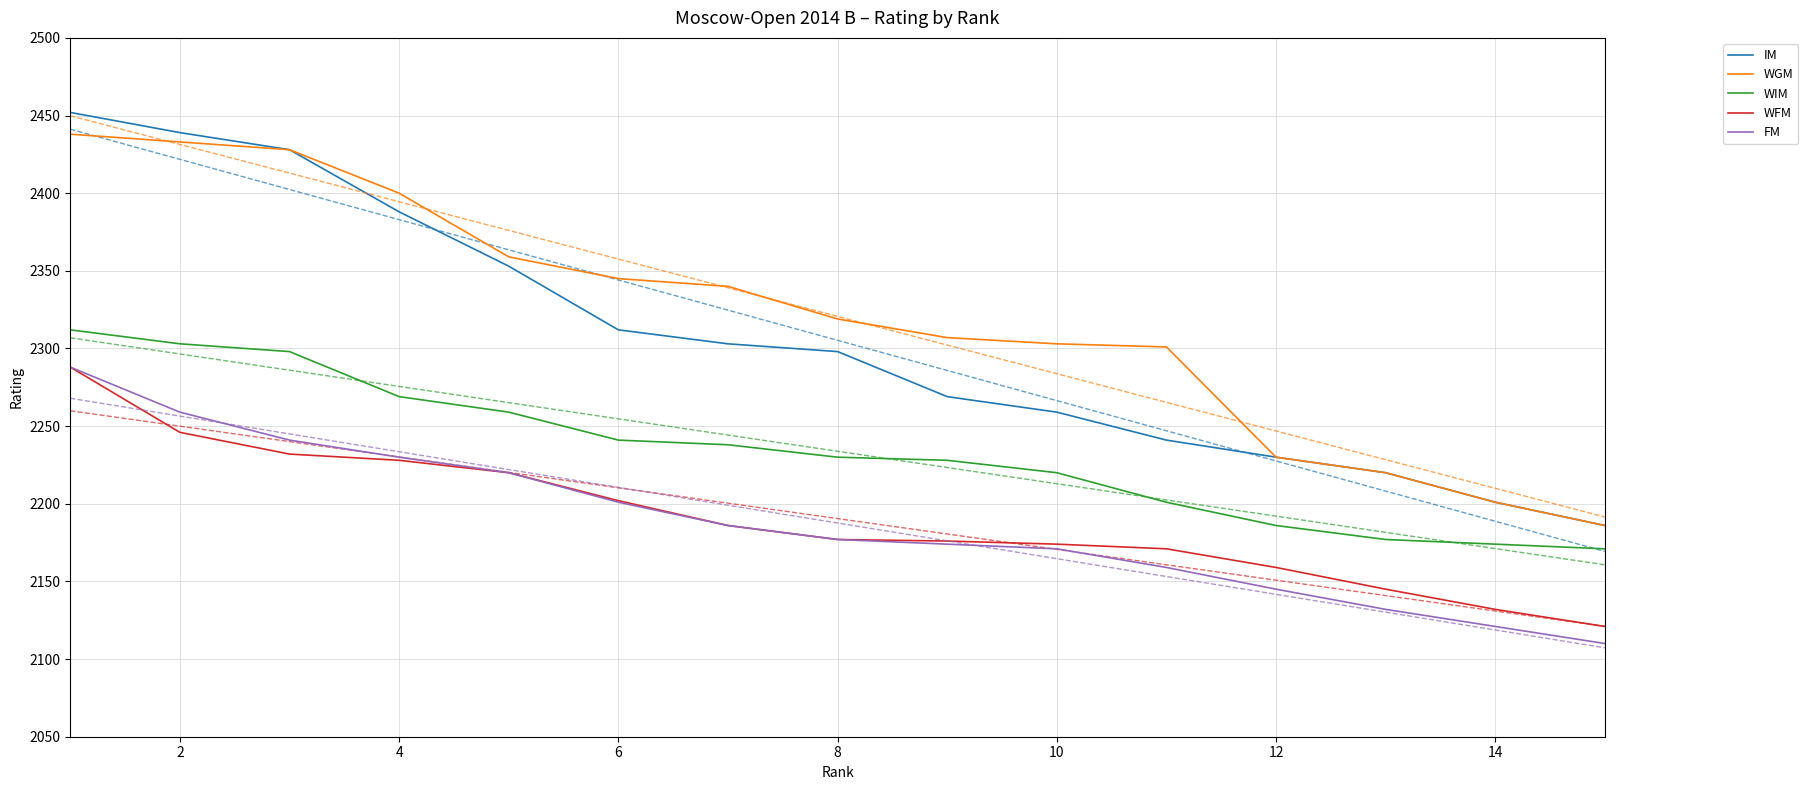

What is the approximate value of WFM at 10, to the nearest 10?

2170